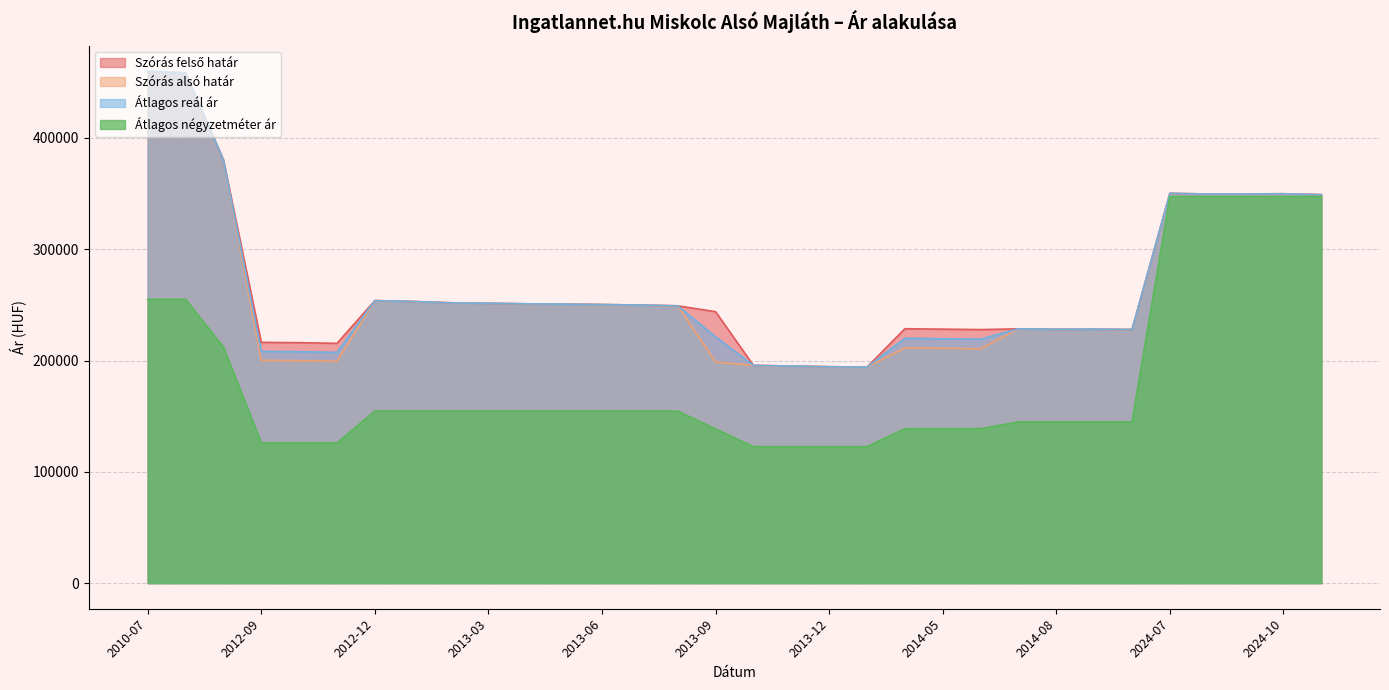

What is the difference between the maximum and minimum values in the Szórás alsó határ series?

265764